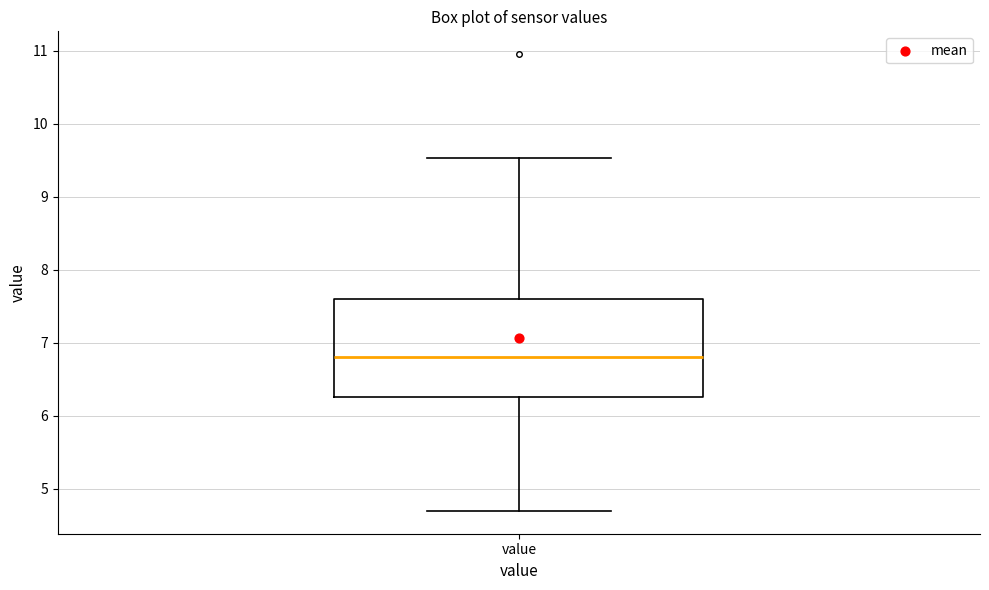

Where does the upper whisker of the box for value end on the y-axis? The values are not printed on the chart, so give them approximately, as read against the axis.

9.5